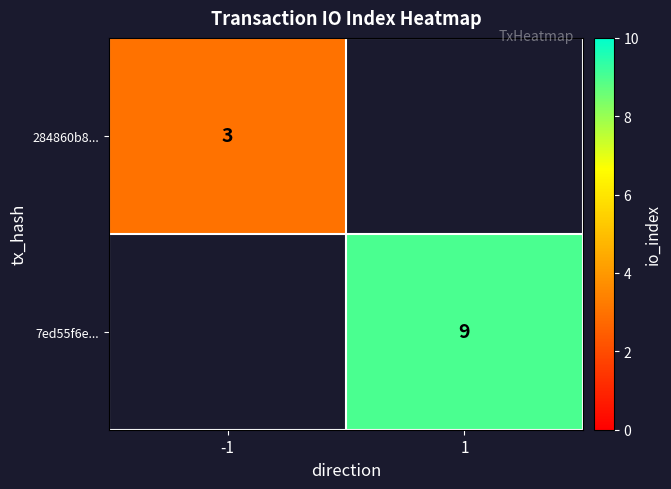

Is it true that 284860b8... equals 3 at -1?

True